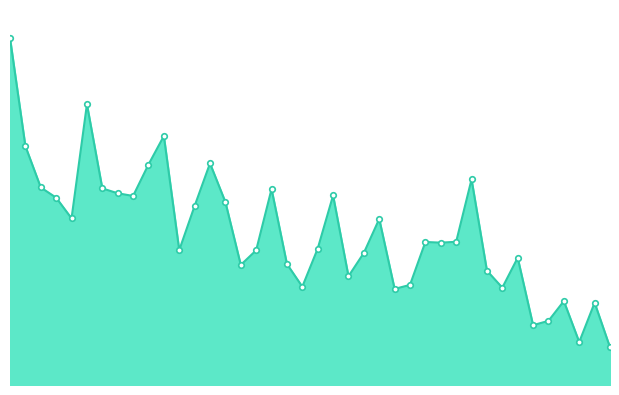

How many lines are shown in the chart?

1